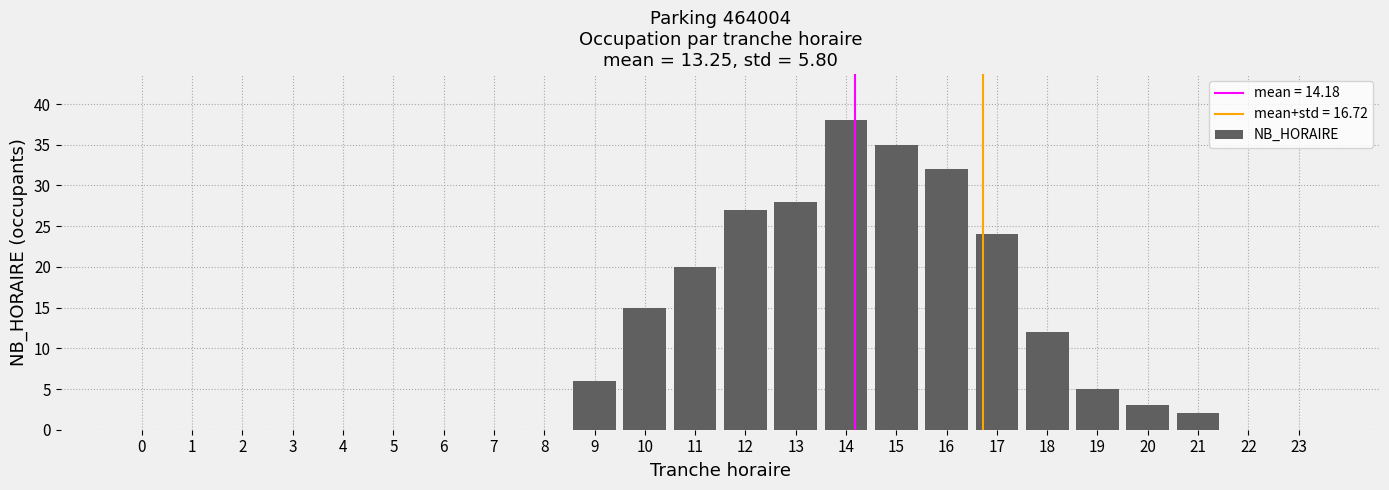

Is it true that the value at 2 is 0?

True